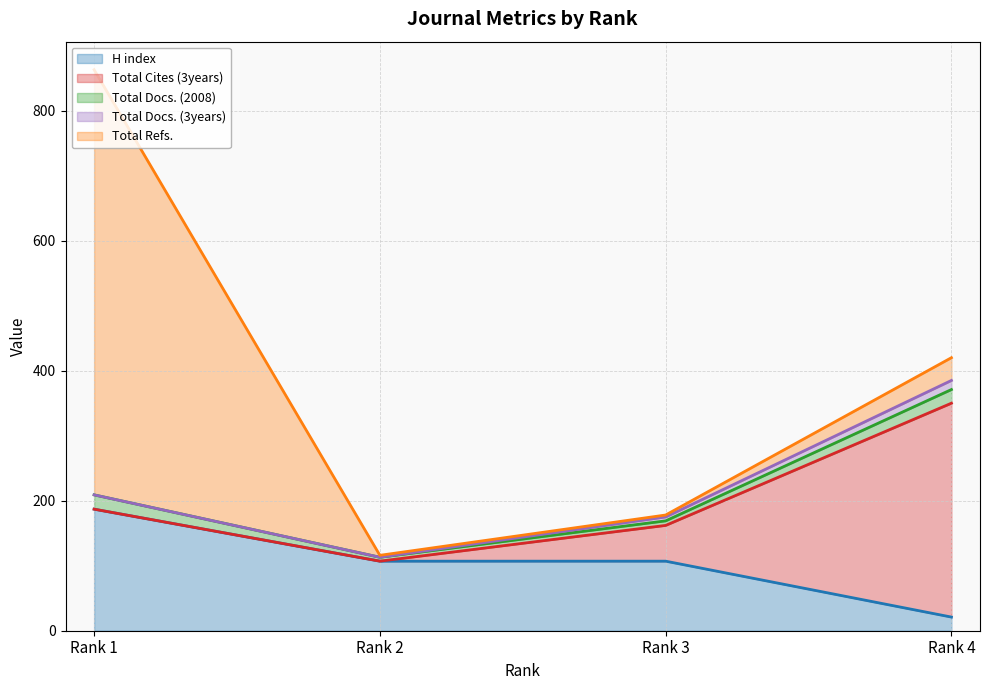

Reading left to right, transcribe all the data shown in this chart.

H index: Rank 1=187	Rank 2=107	Rank 3=107	Rank 4=21
Total Cites (3years): Rank 1=0	Rank 2=0	Rank 3=55	Rank 4=329
Total Docs. (2008): Rank 1=22	Rank 2=6	Rank 3=7	Rank 4=21
Total Docs. (3years): Rank 1=0	Rank 2=0	Rank 3=6	Rank 4=14
Total Refs.: Rank 1=654	Rank 2=3	Rank 3=3	Rank 4=35